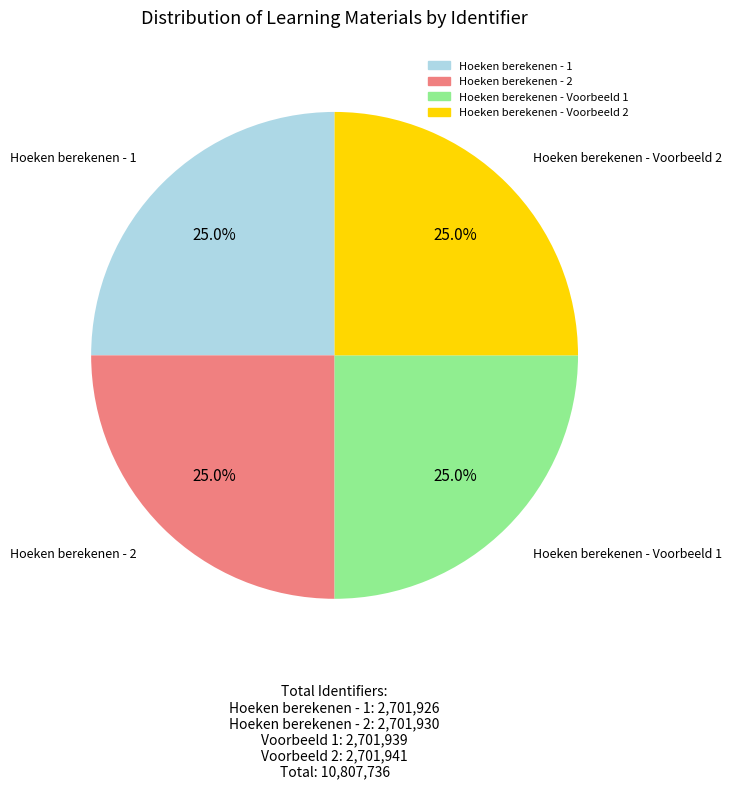

Count the number of slices in the pie.

4